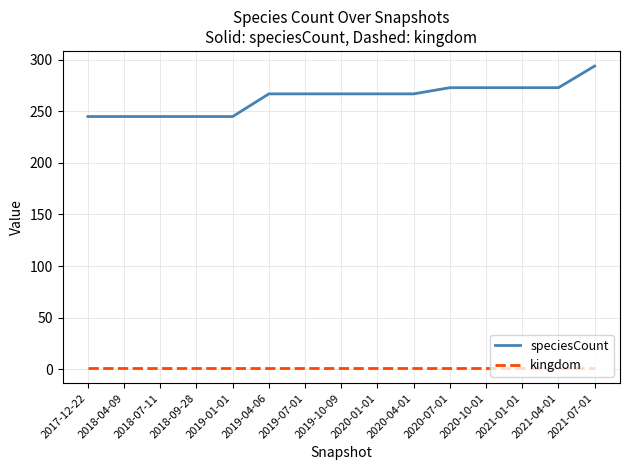

What is the minimum value shown in the chart?

1